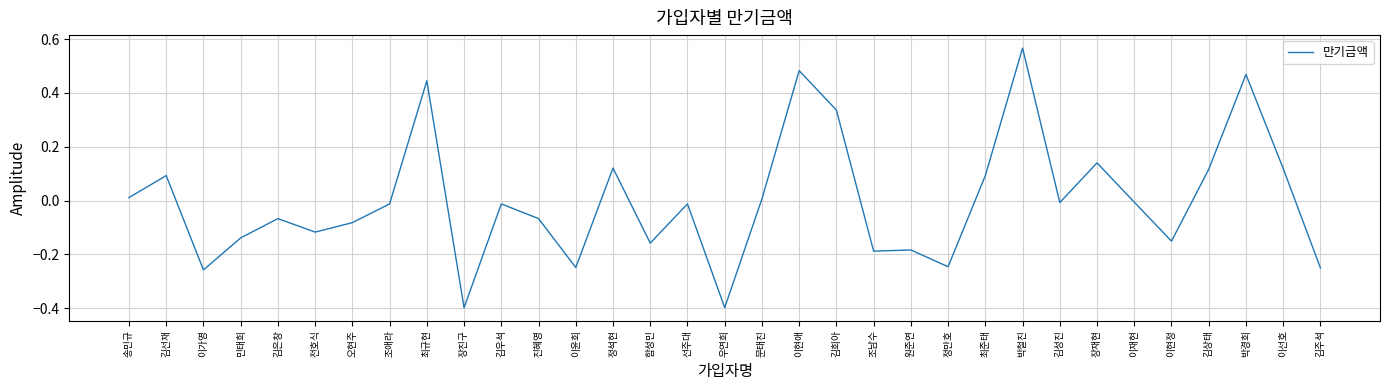

Is it true that the value at 박경희 is 0.1?

False